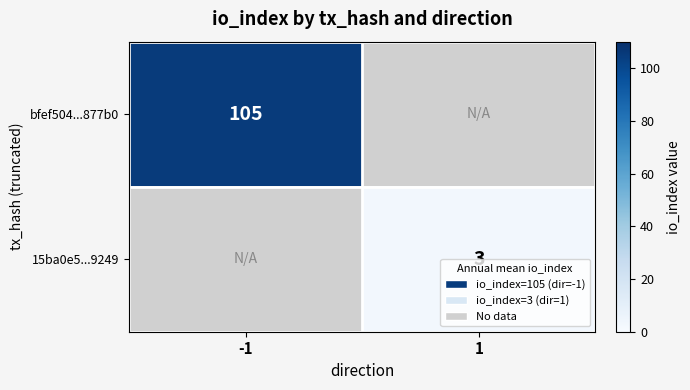

Is the value of bfef504...877b0 at -1 greater than the value of 15ba0e5...9249 at 1?

Yes